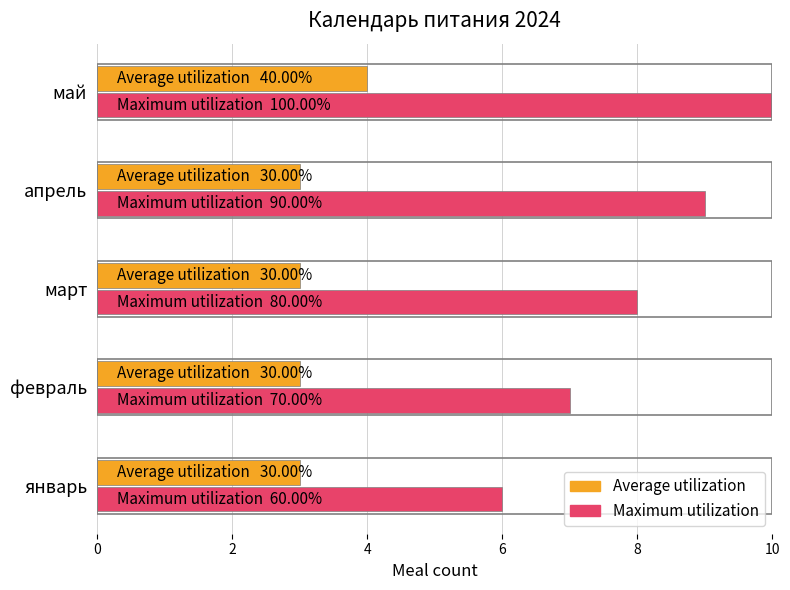

At which category is the sum across all series the highest?

май